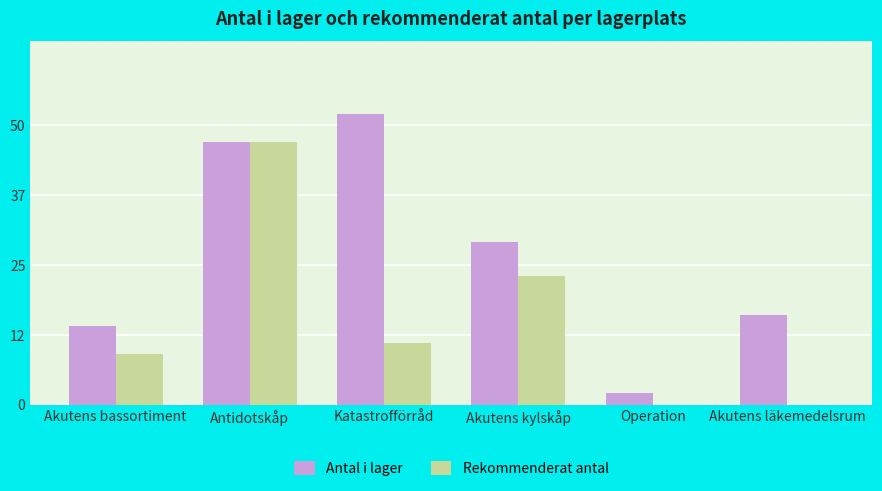

Which series has the largest total across all categories?

Antal i lager